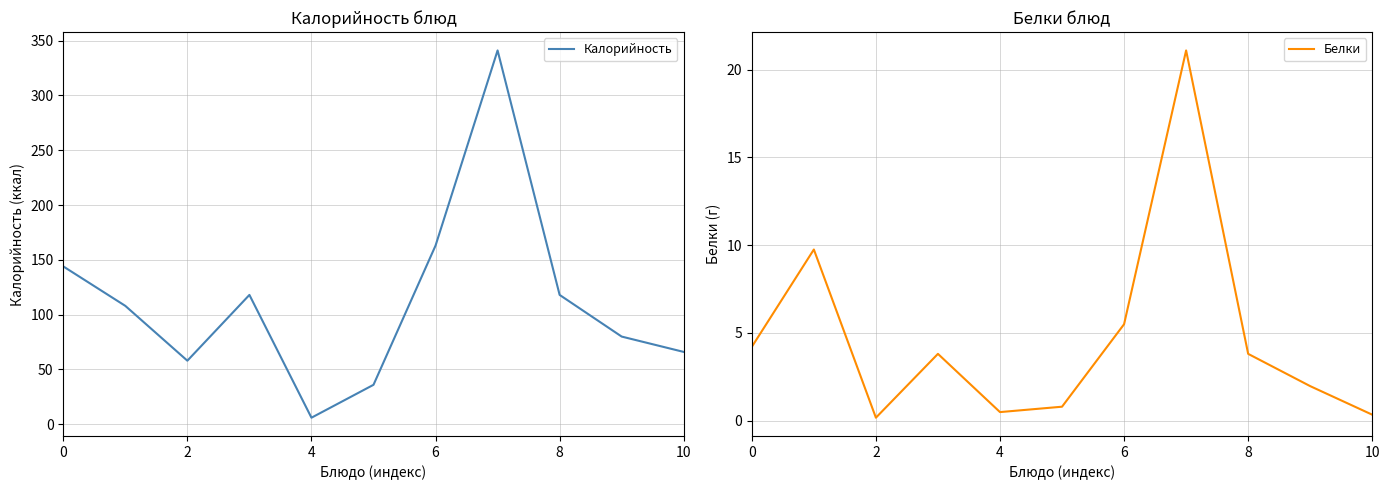

True or false: Калорийность has a value of 118 at 8.

True